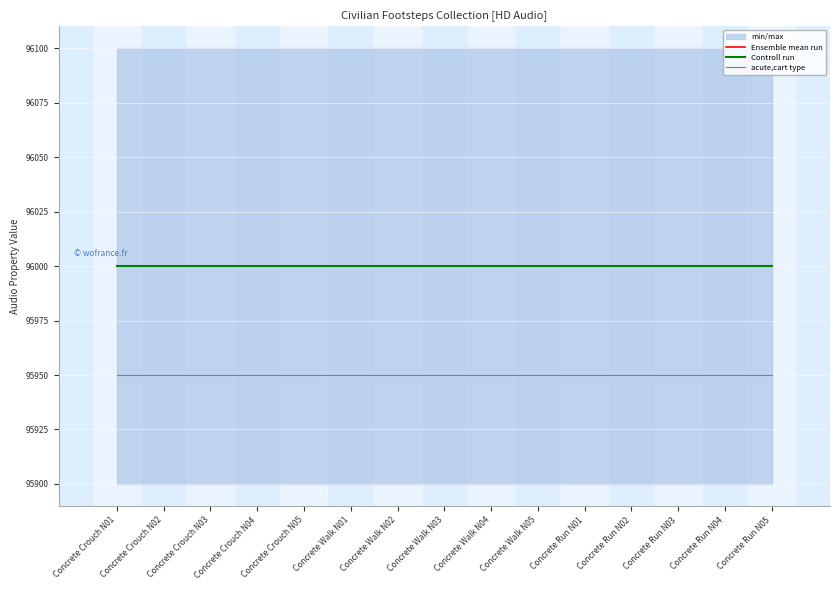

List the series in order of their peak value, highest first.

Ensemble mean run, Controll run, acute,cart type